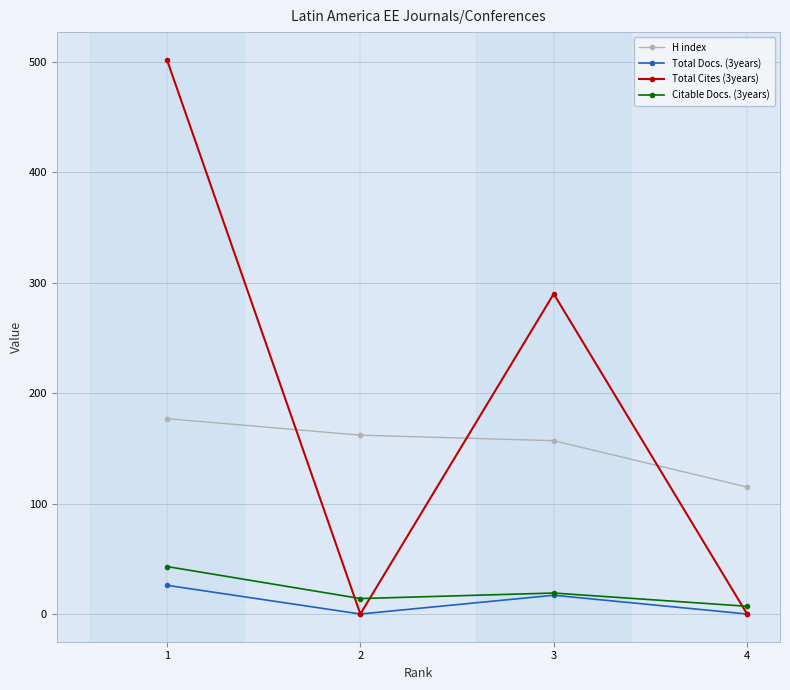

What is the greatest value displayed?

502